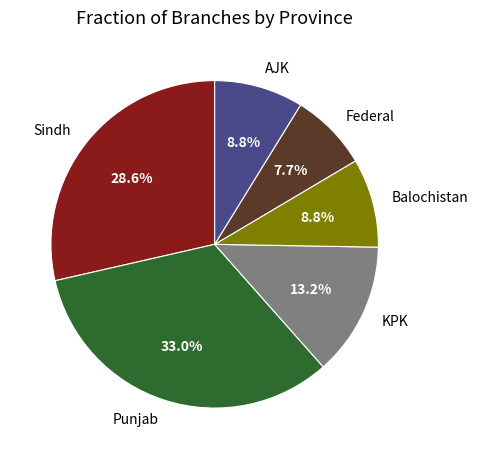

To the nearest percent, what is the difference between the largest and smallest slice percentages?

25%